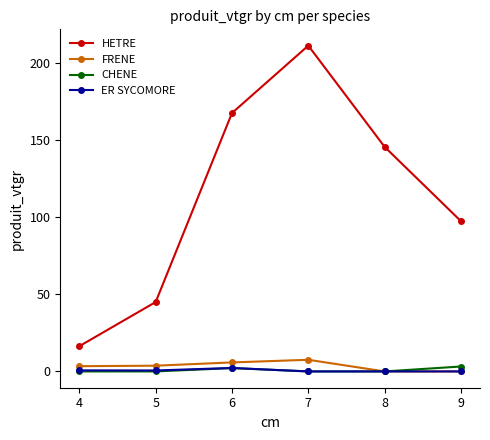

What is the difference between the HETRE values at 5 and 4?

28.6